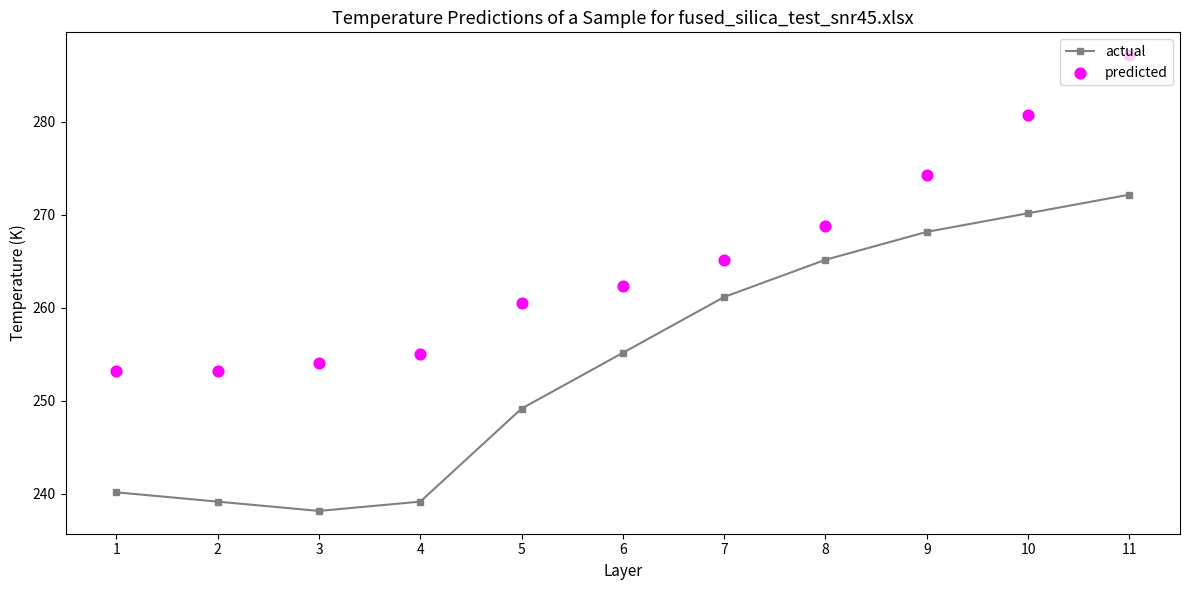

Which series has the largest total across all categories?

predicted